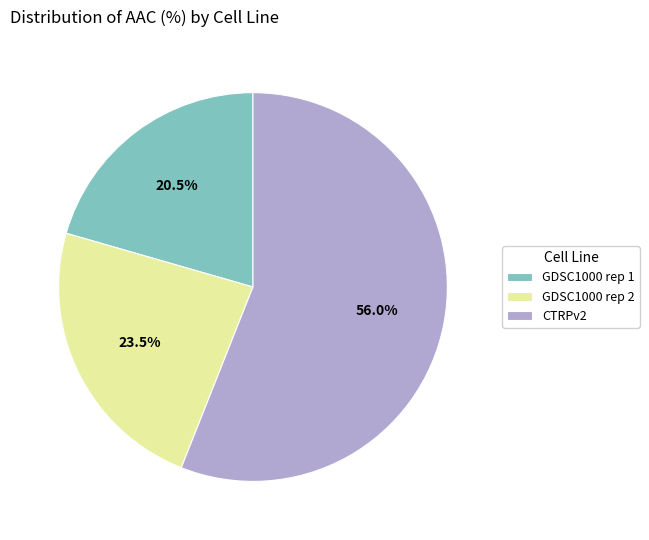

Rank the categories by value from lowest to highest.

GDSC1000 rep 1, GDSC1000 rep 2, CTRPv2